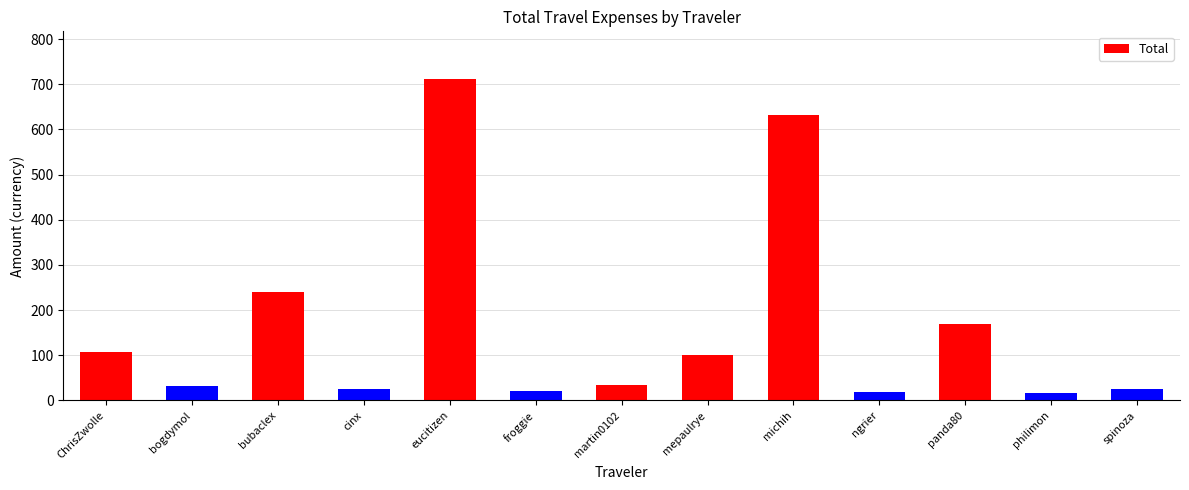

What is the label of the 1st bar from the right?

spinoza